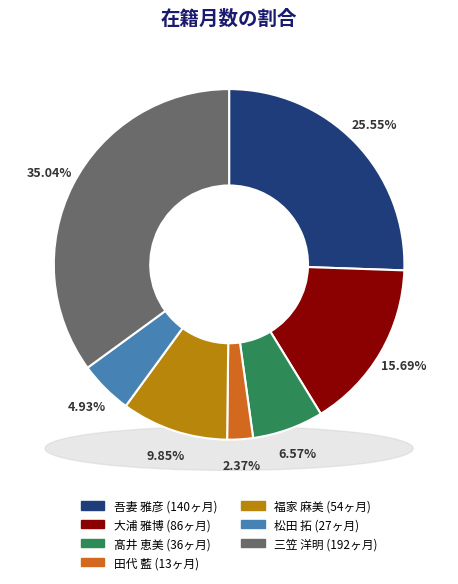

Which category has the smallest portion of the pie?

田代 藍